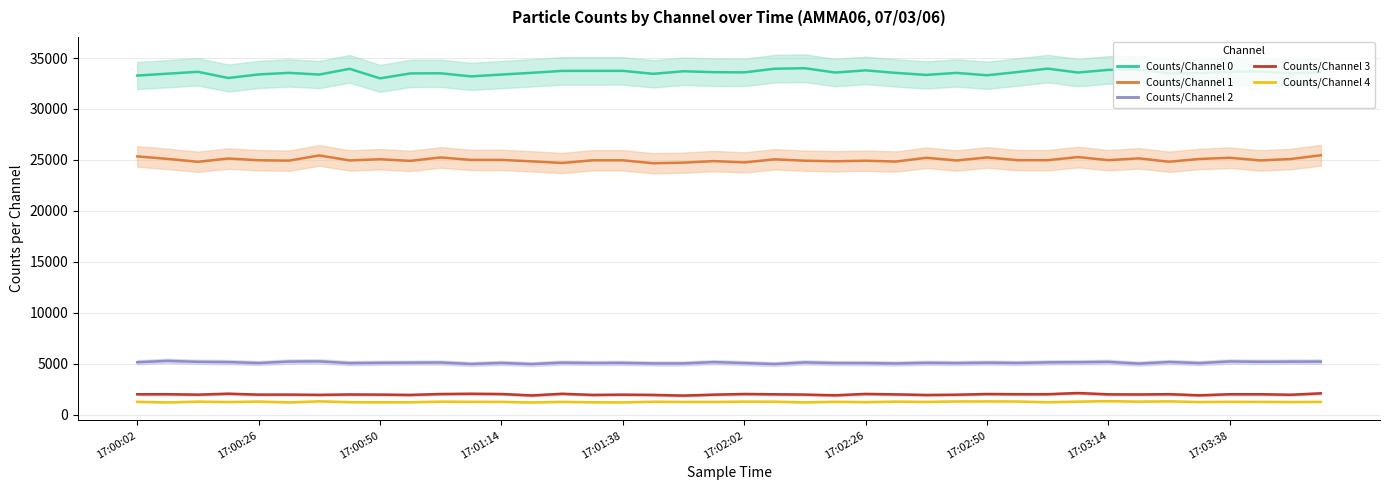

How many data points does each series have?

40